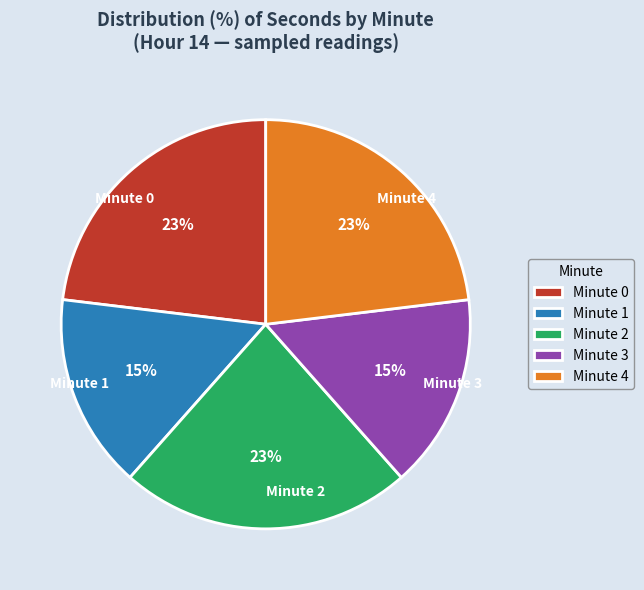

The Minute 4 slice represents 23% of the pie. True or false?

True